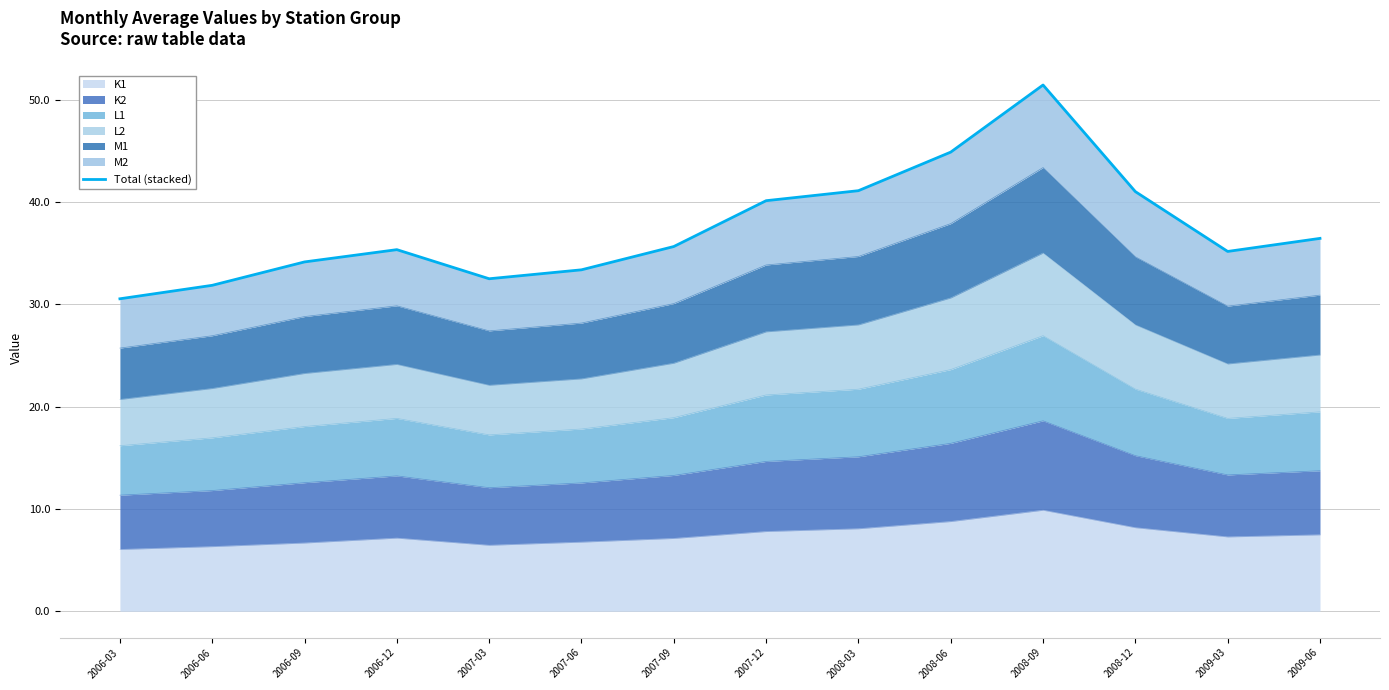

What is the difference between the maximum and minimum values?

20.9